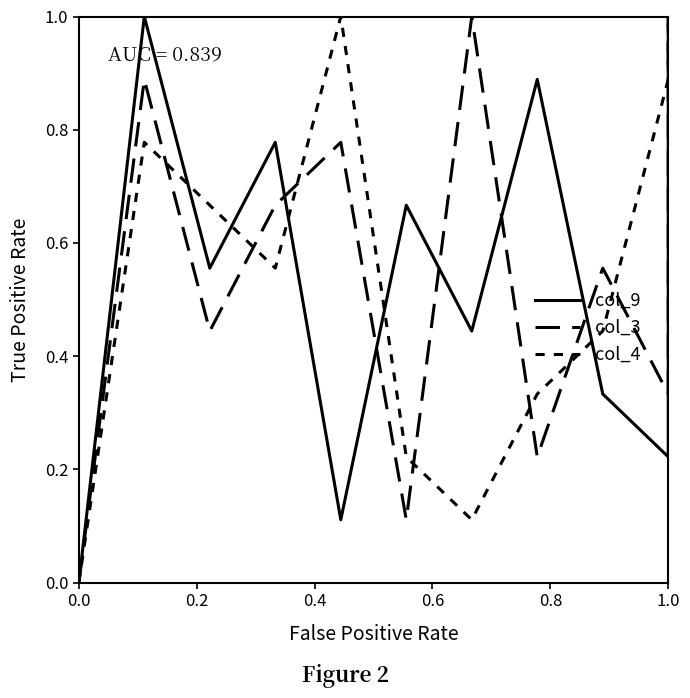

What is the highest value of the col_4 series?

1.0